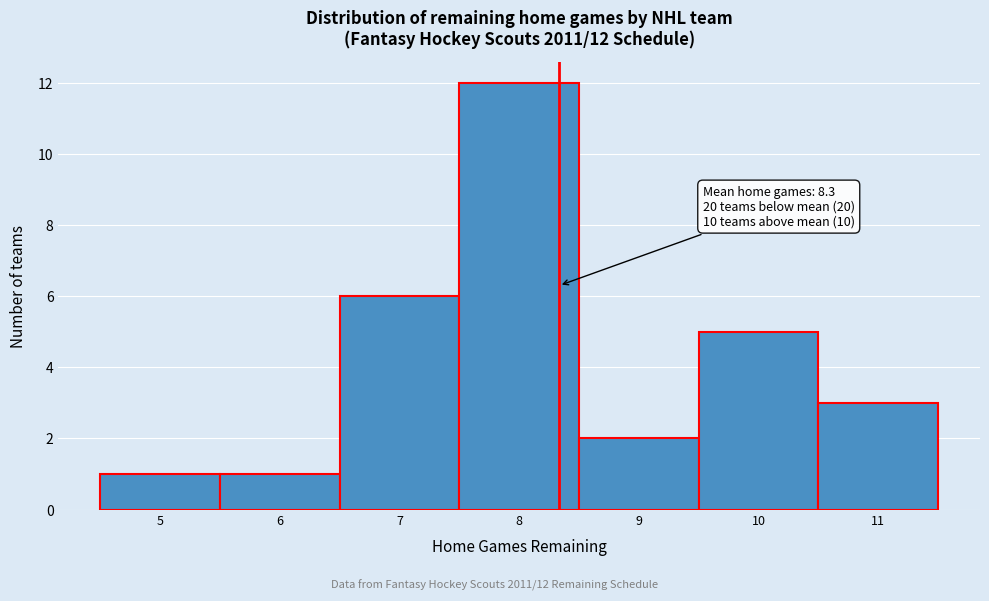

Which range on the x-axis has the tallest bar?

7.5 to 8.5